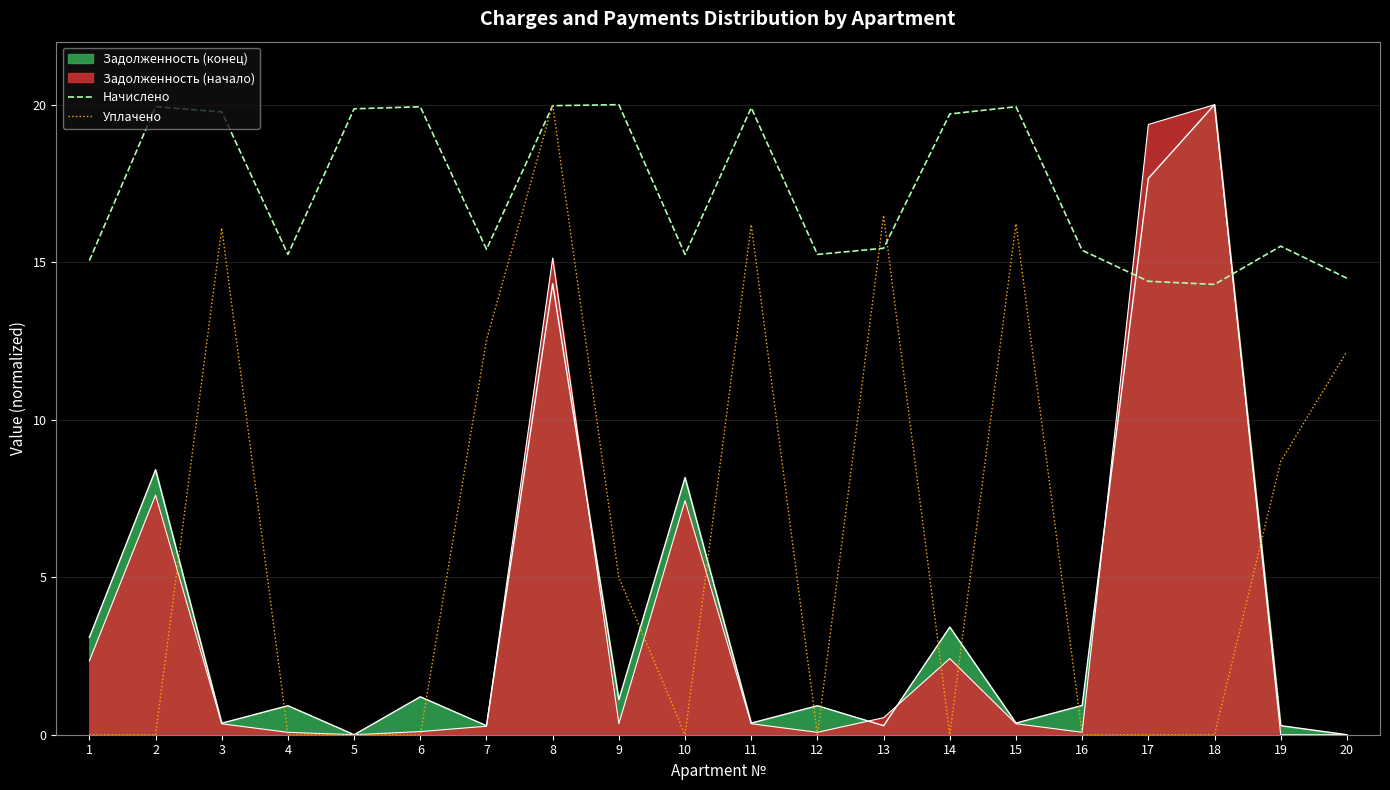

Which category has the lowest value across all series?

1